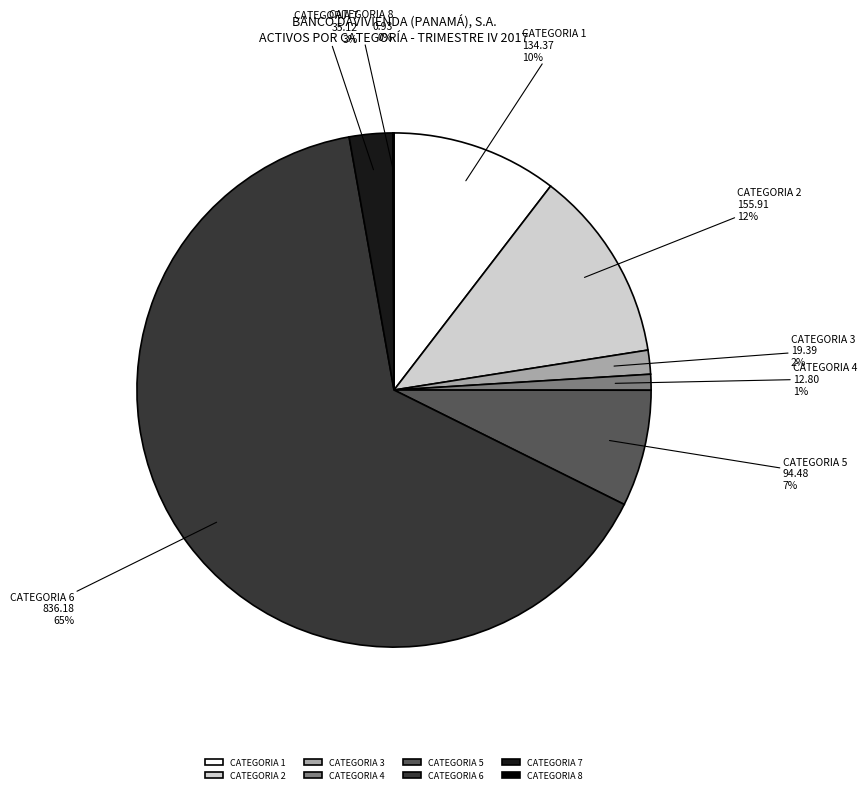

Do CATEGORIA 6 and CATEGORIA 3 together represent more than half of the pie?

Yes